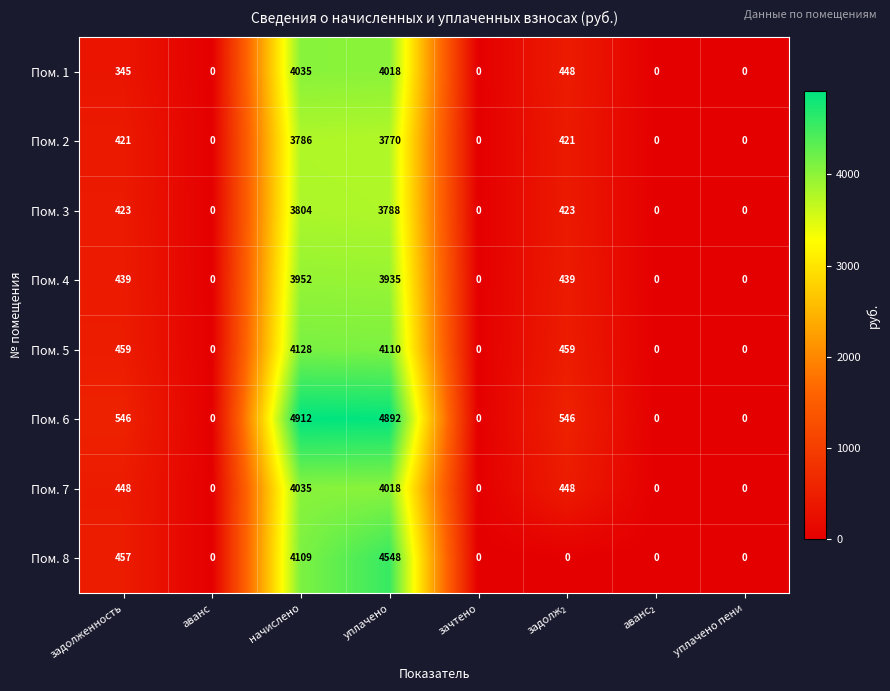

What is the difference between the maximum and minimum values in the Пом. 5 series?

4128